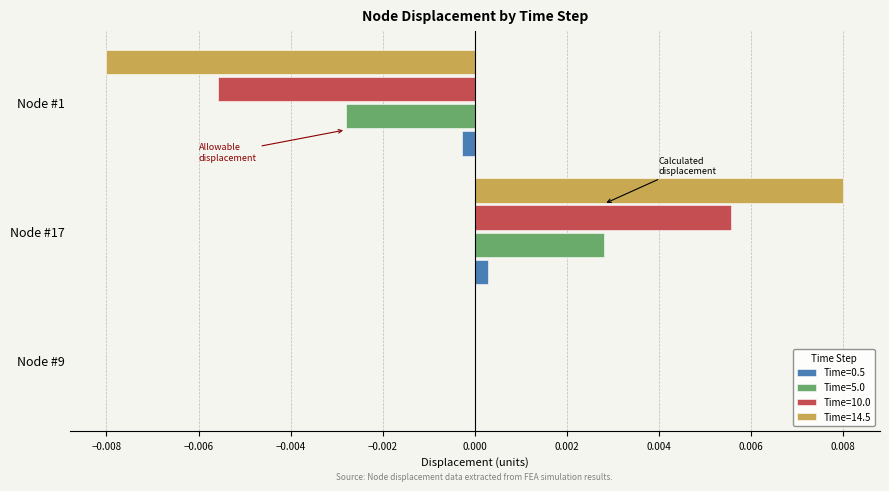

Which series has the widest spread of values?

Time=14.5